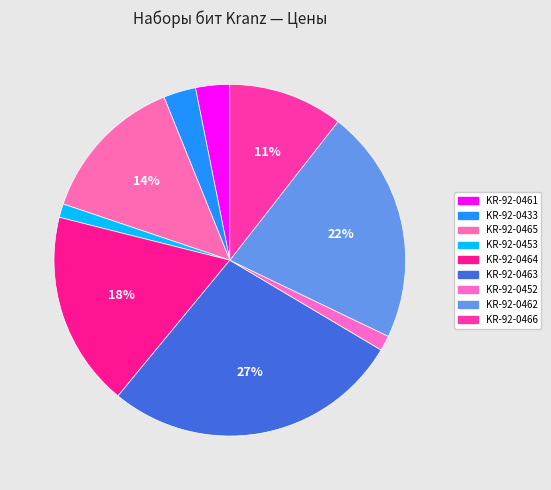

To the nearest percent, what is the combined percentage of KR-92-0463 and KR-92-0453?

29%